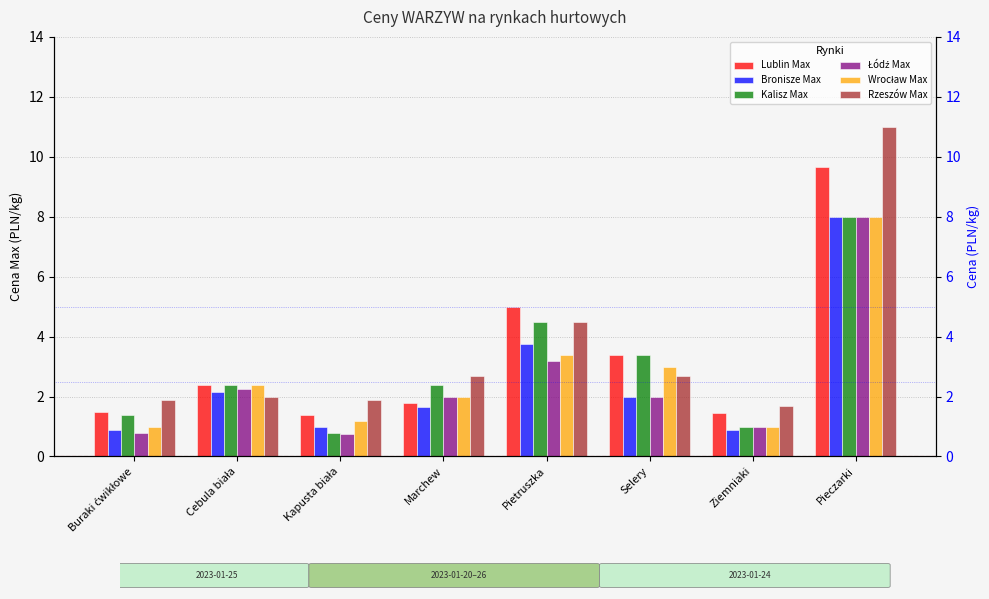

Which category has the lowest value in the Łódź Max series?

Kapusta biała